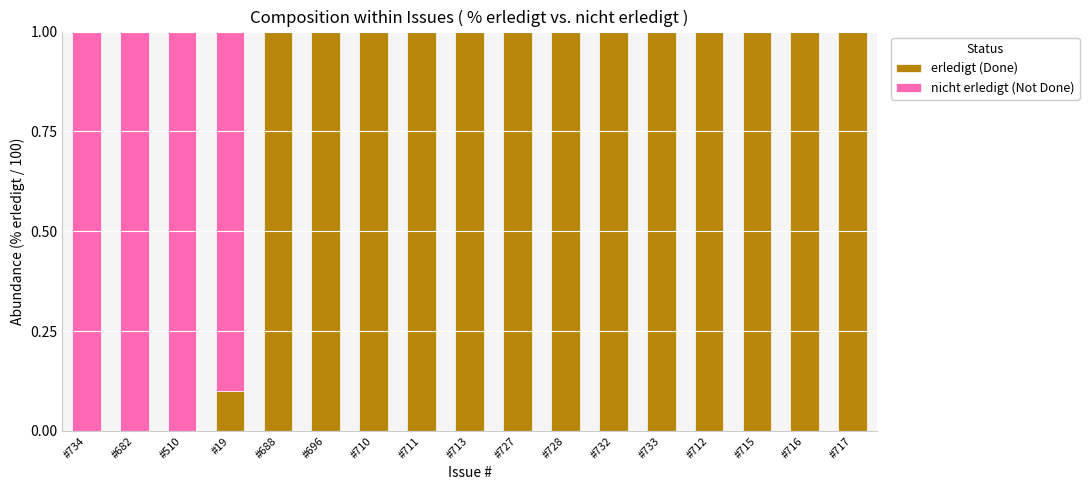

Is it true that erledigt (Done) equals 1.5 at #713?

False